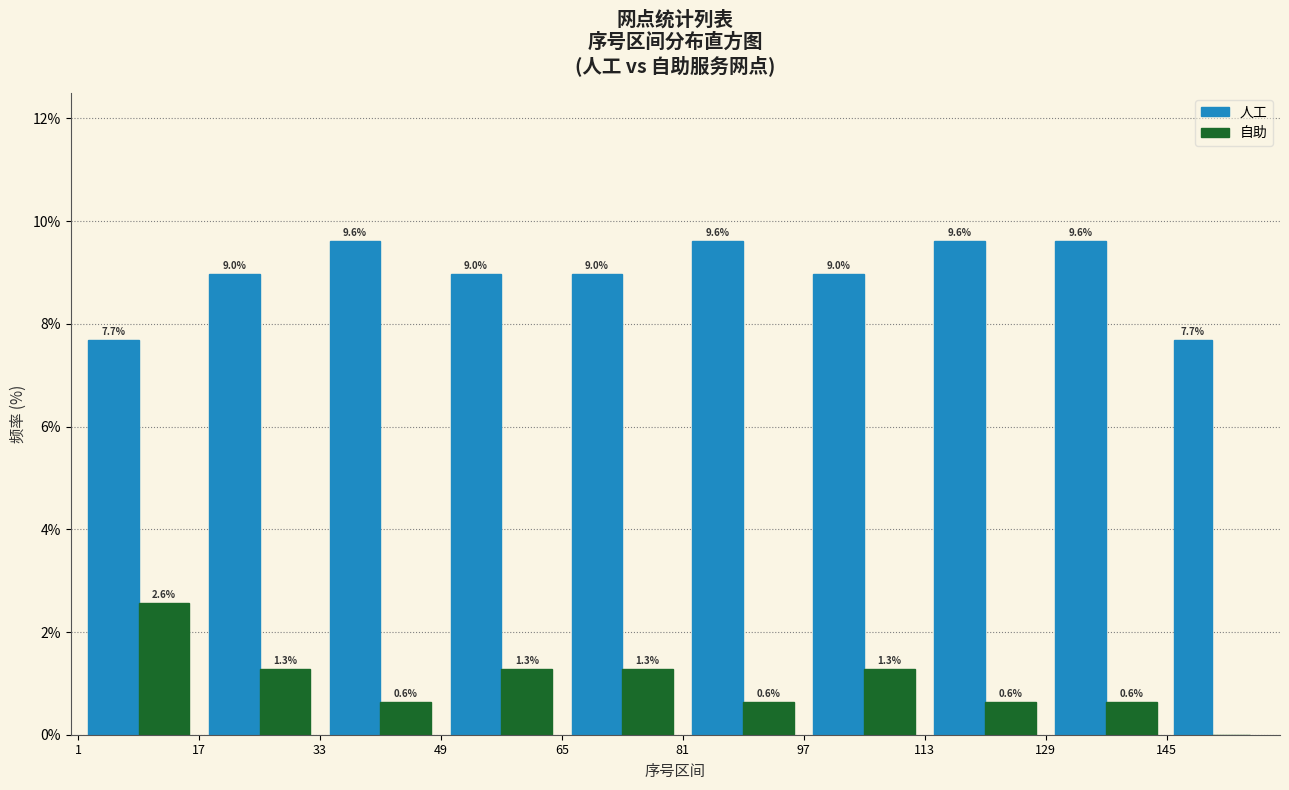

In the 自助 series, which range on the x-axis has the tallest bar?

1 to 17